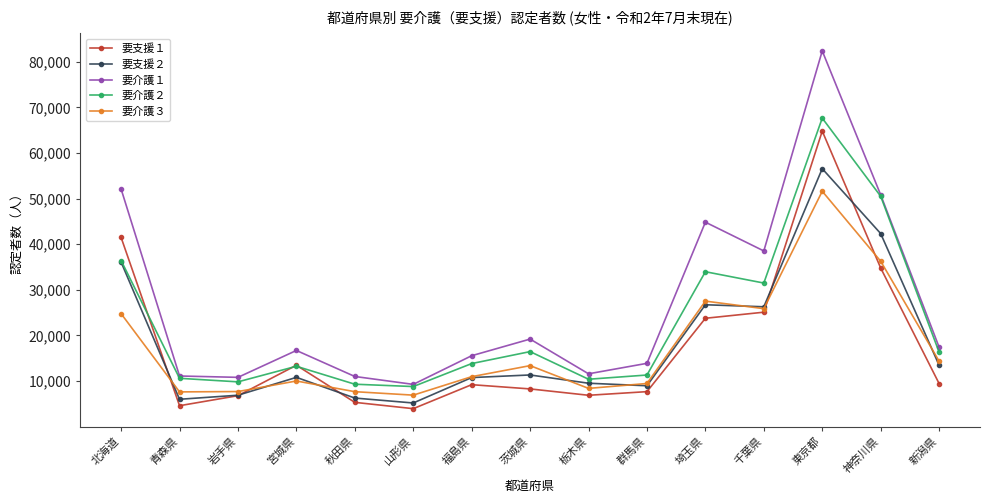

Rank the series by their maximum value, from lowest to highest.

要介護３, 要支援２, 要支援１, 要介護２, 要介護１